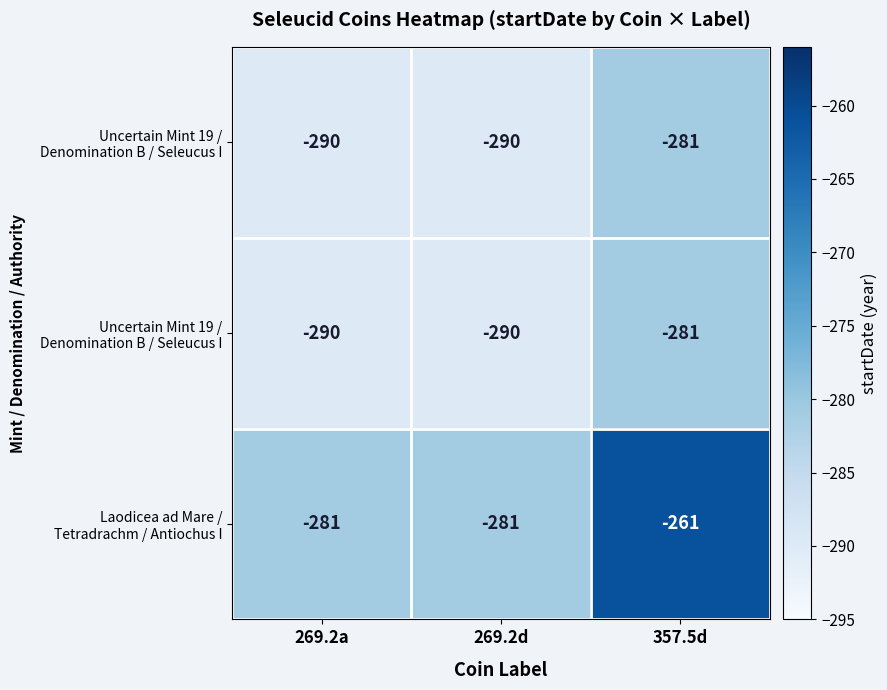

What is the total value across all series at 357.5d?

-823